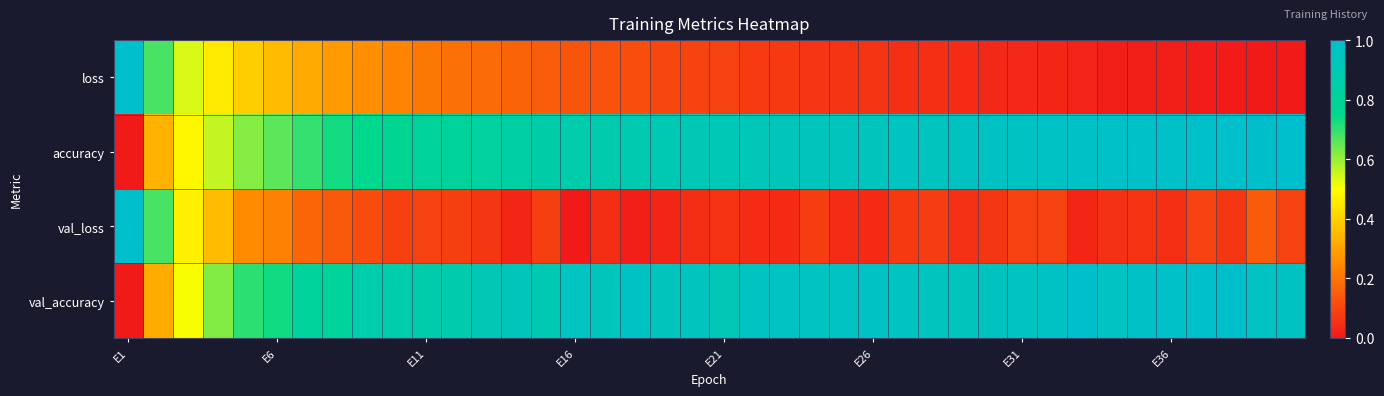

Count the number of data series in this chart.

4